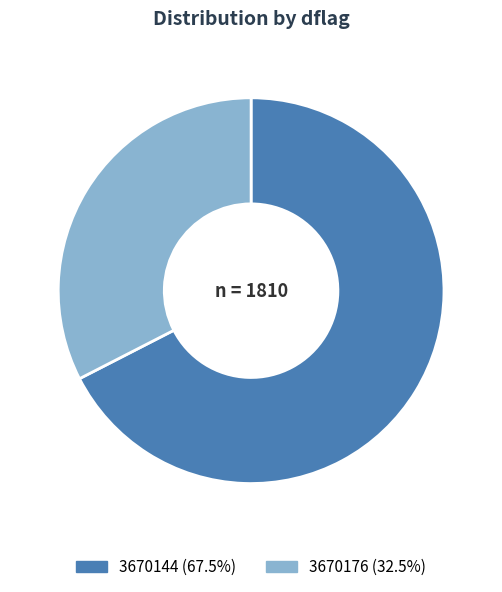

Does any single category account for the majority?

Yes